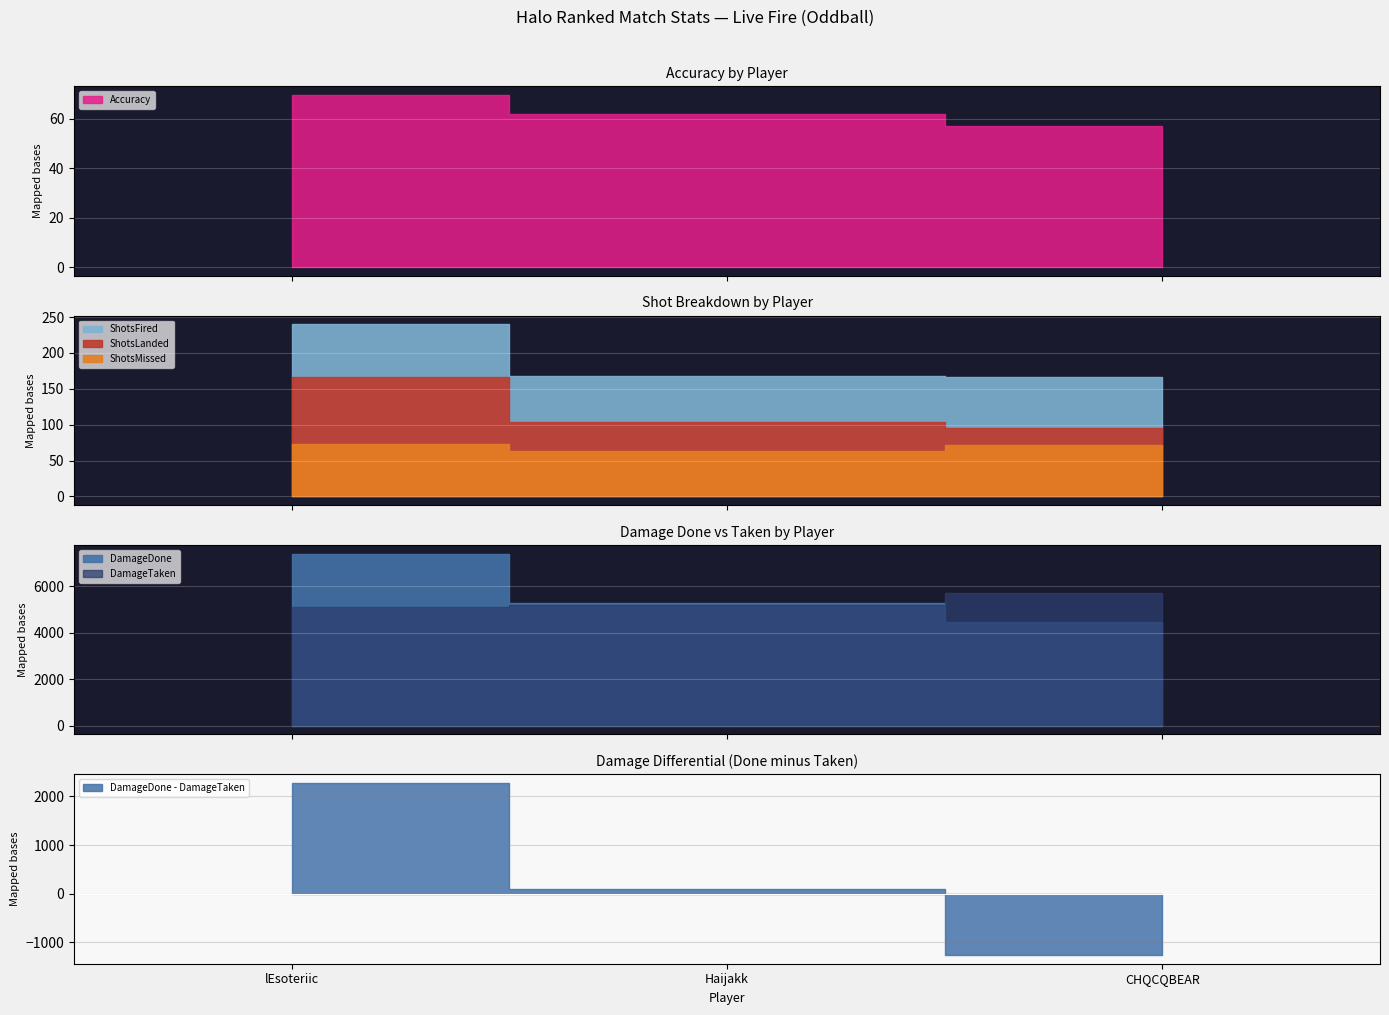

What is the sum of all ShotsLanded values?

366.0